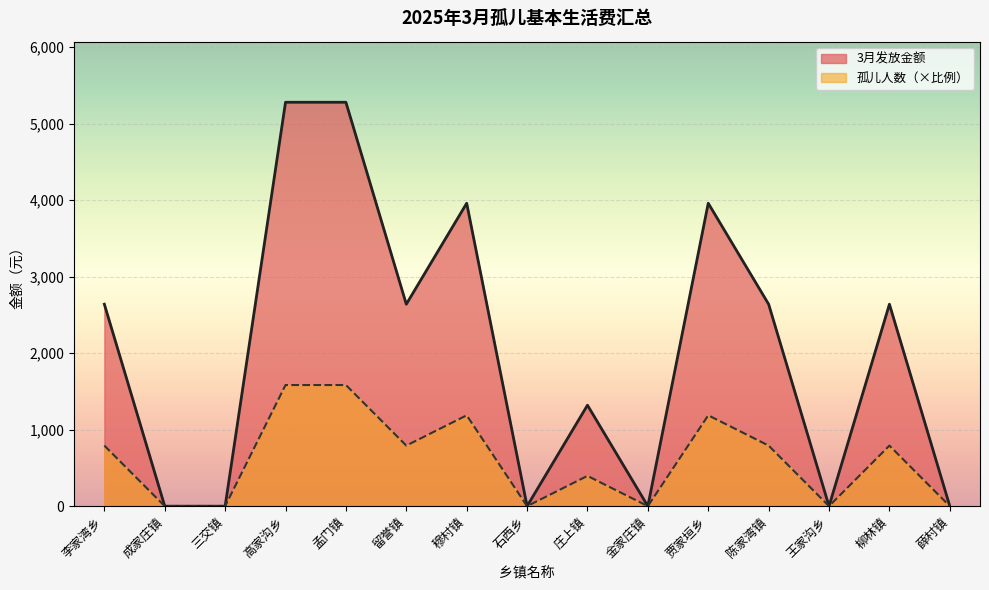

The value of 3月发放金额 at 王家沟乡 is -564.8. True or false?

False